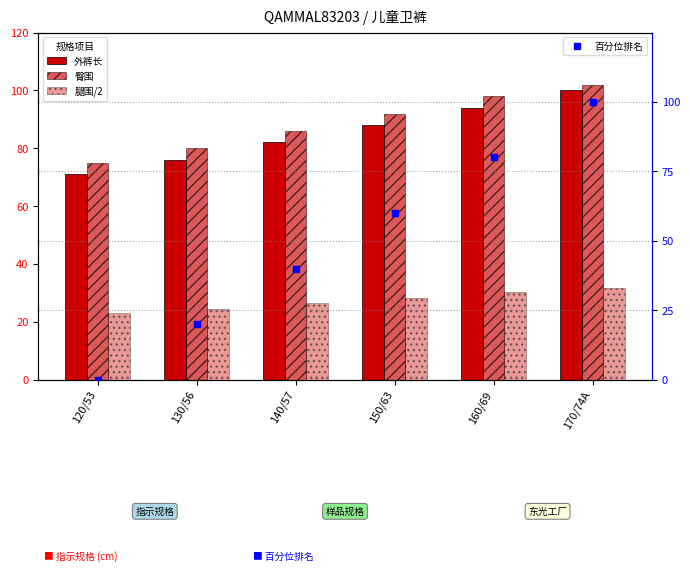

Which has a higher value, 120/53 or 140/57?

140/57